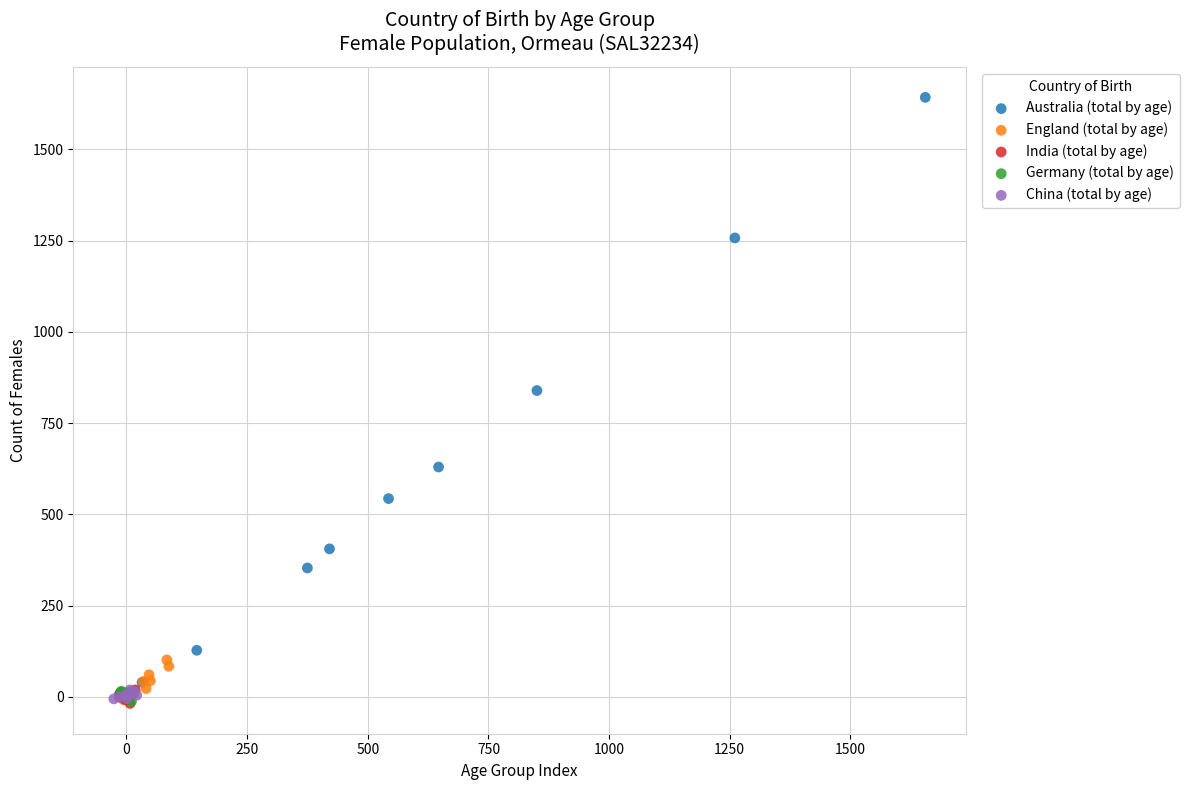

What are all the series names shown in the legend?

Australia (total by age), England (total by age), India (total by age), Germany (total by age), China (total by age)